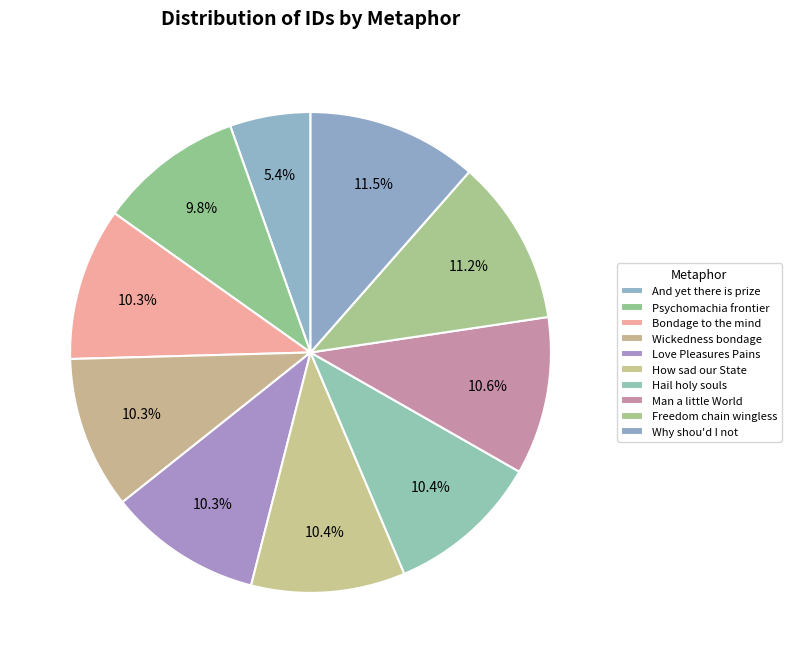

What percentage is the Freedom chain wingless slice, to the nearest percent?

11%